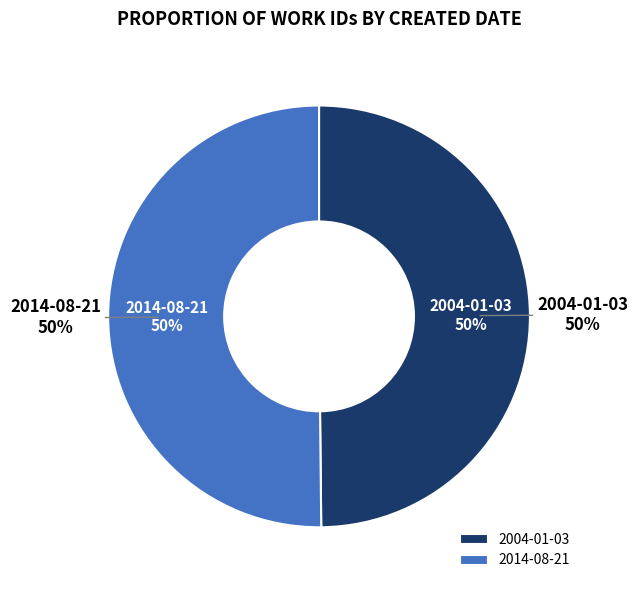

True or false: 2004-01-03 accounts for 50% of the total.

True